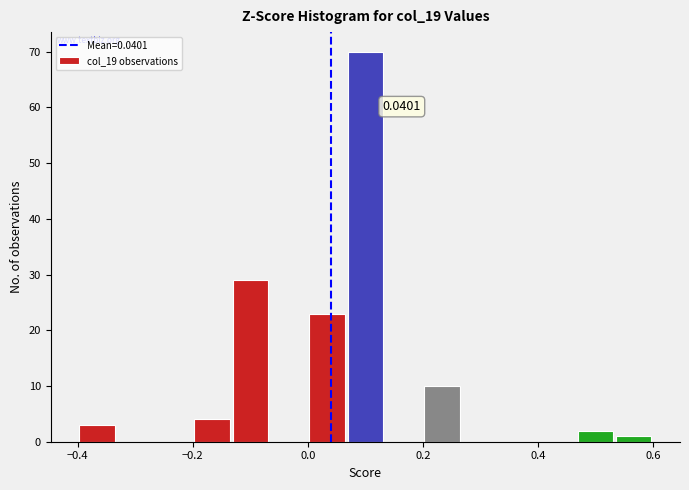

Read against the x-axis, roughly where is the centre of the tallest bar?

0.10